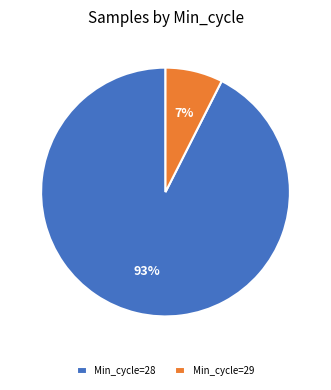

What is the largest slice in the pie chart?

Min_cycle=28